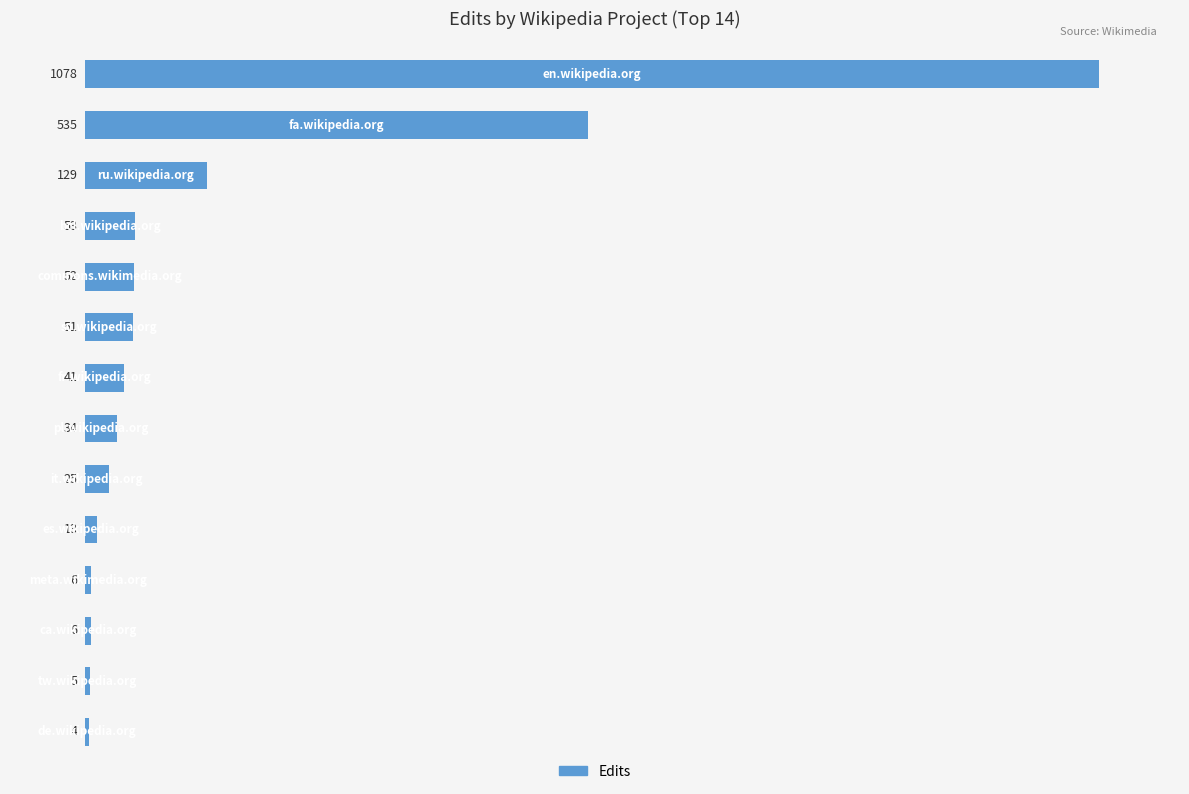

What is the value of the 14th bar from the top?

4